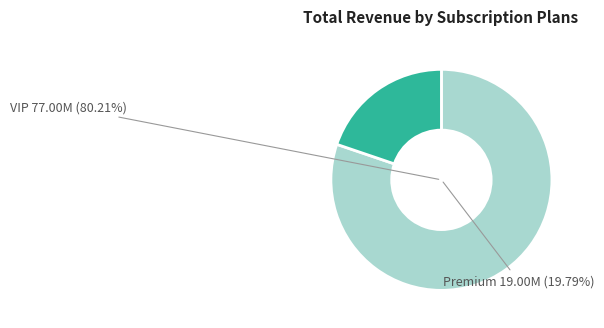

Is it true that 3.6 is 1% of the pie?

False